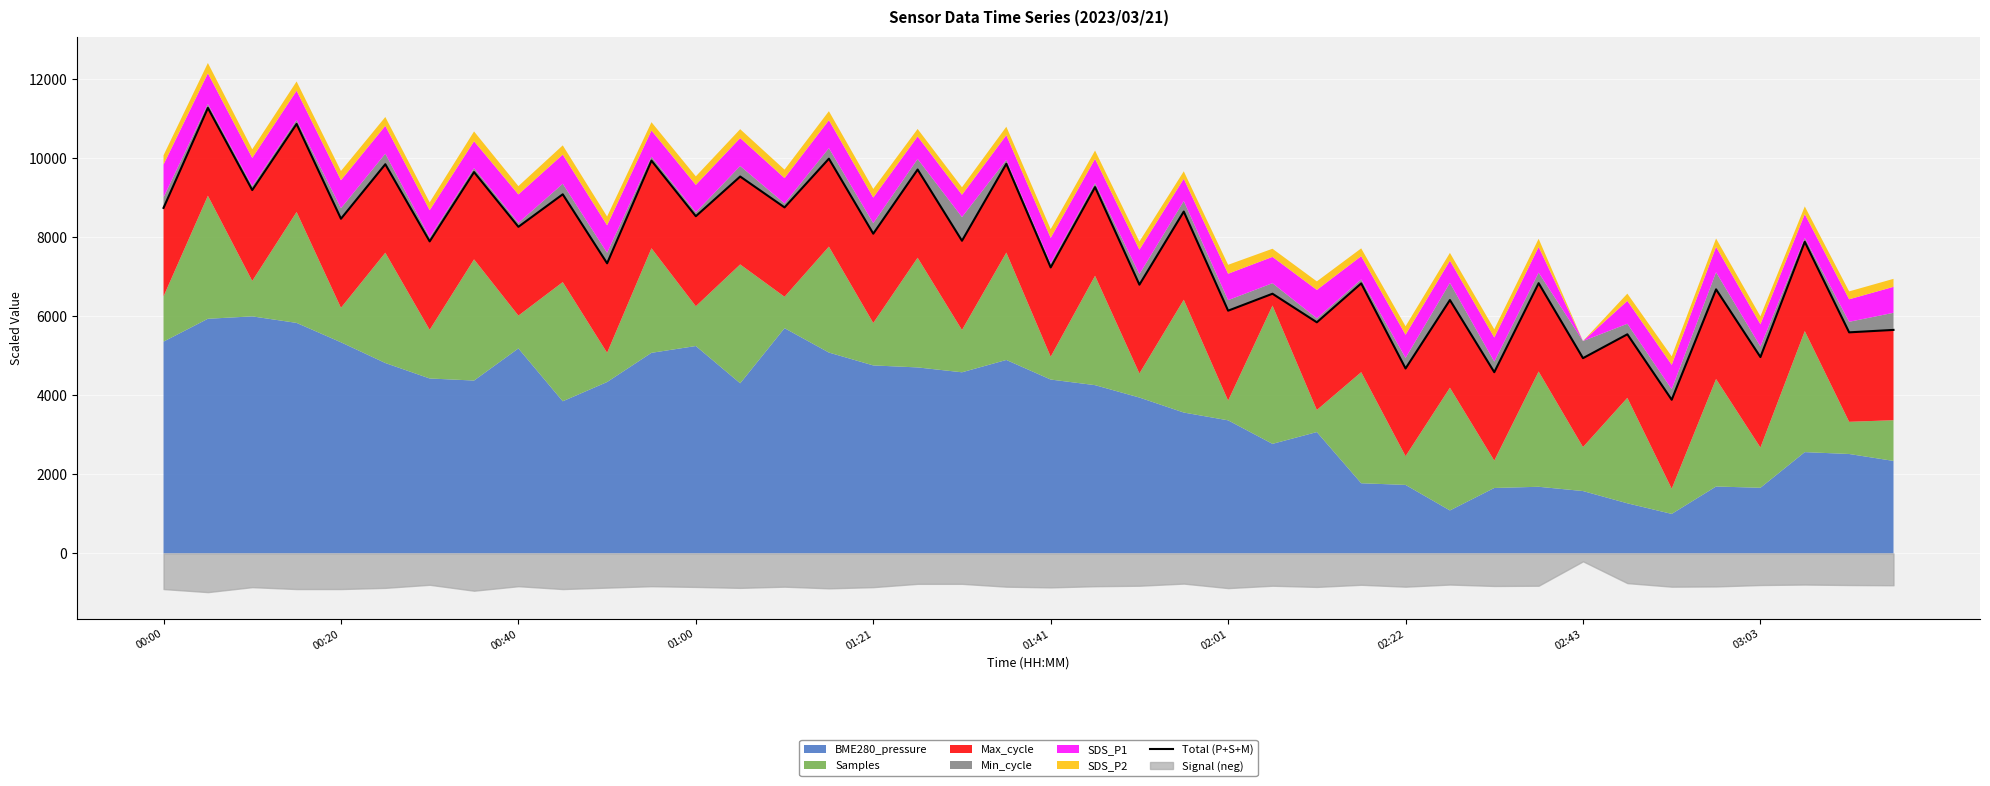

What is the sum of the values at 15 and 00:40?

19188.4